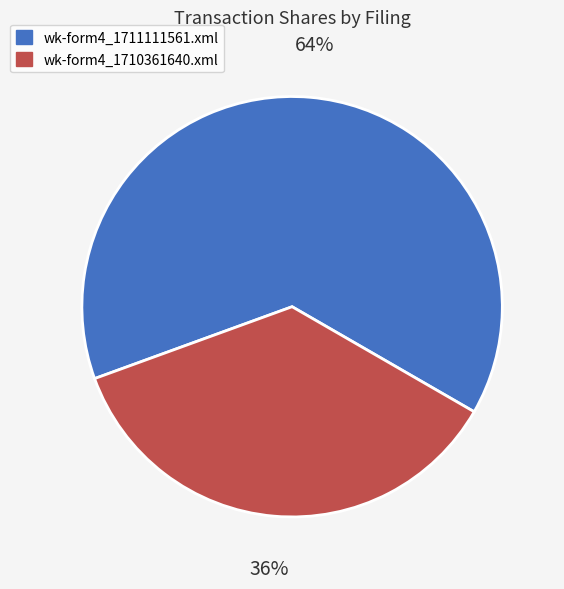

Is it true that wk-form4_1711111561.xml is 58% of the pie?

False